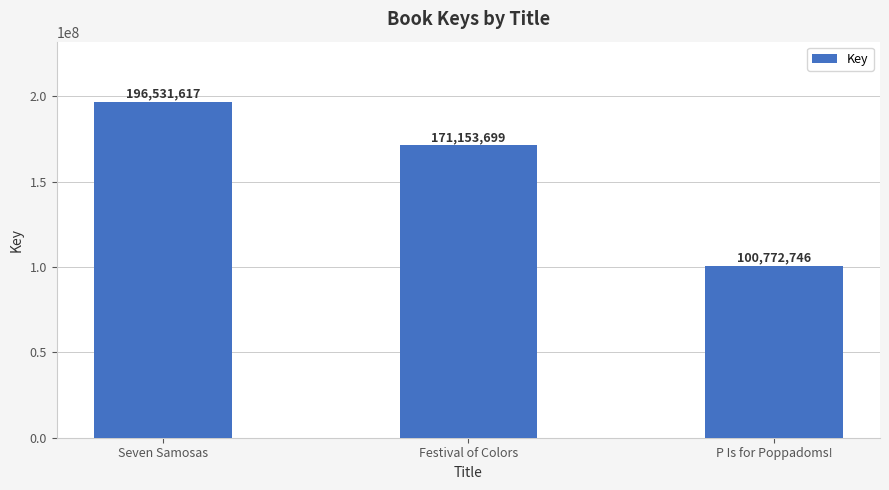

What position from the right is Seven Samosas?

3